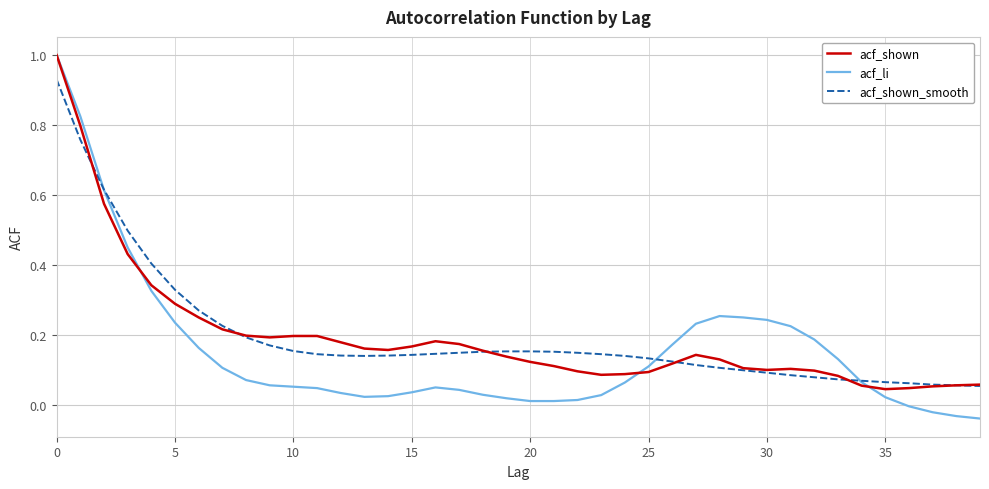

Which series has the widest spread of values?

acf_li